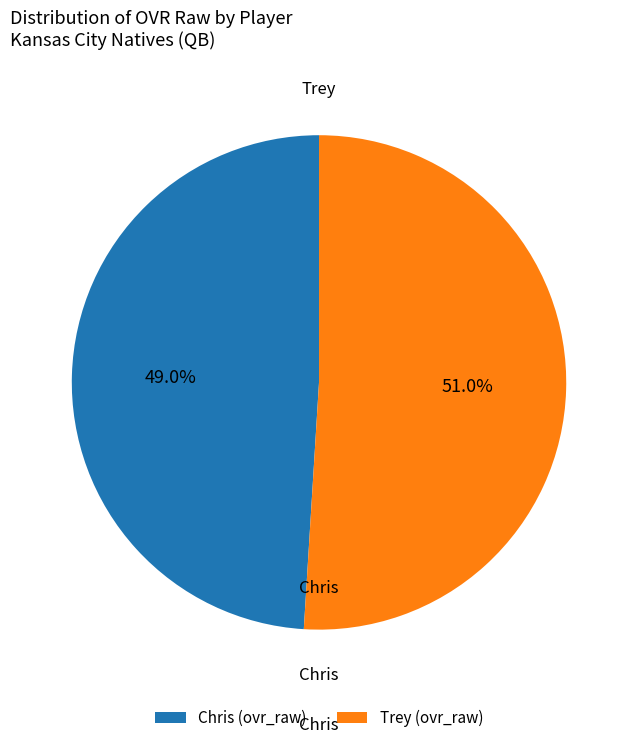

Does any single category account for the majority?

Yes